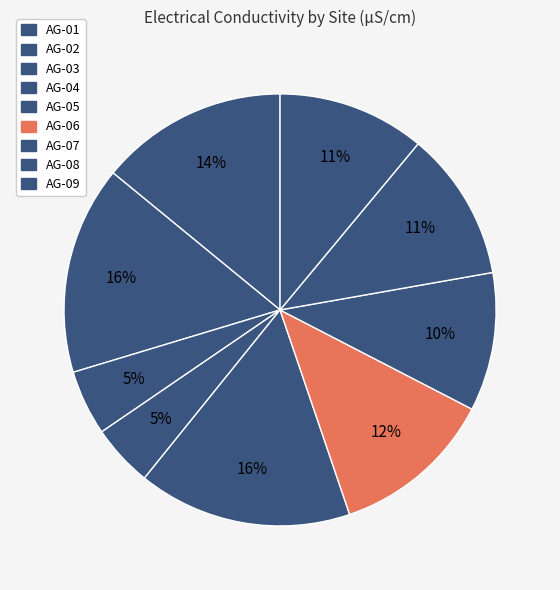

Does AG-05 represent more than half of the total?

No